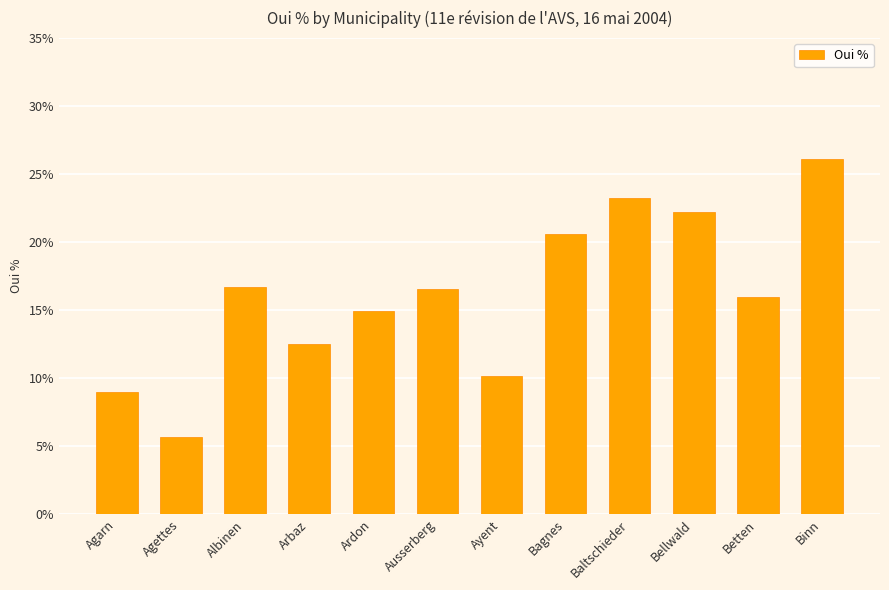

Which has a higher value, Ardon or Agarn?

Ardon